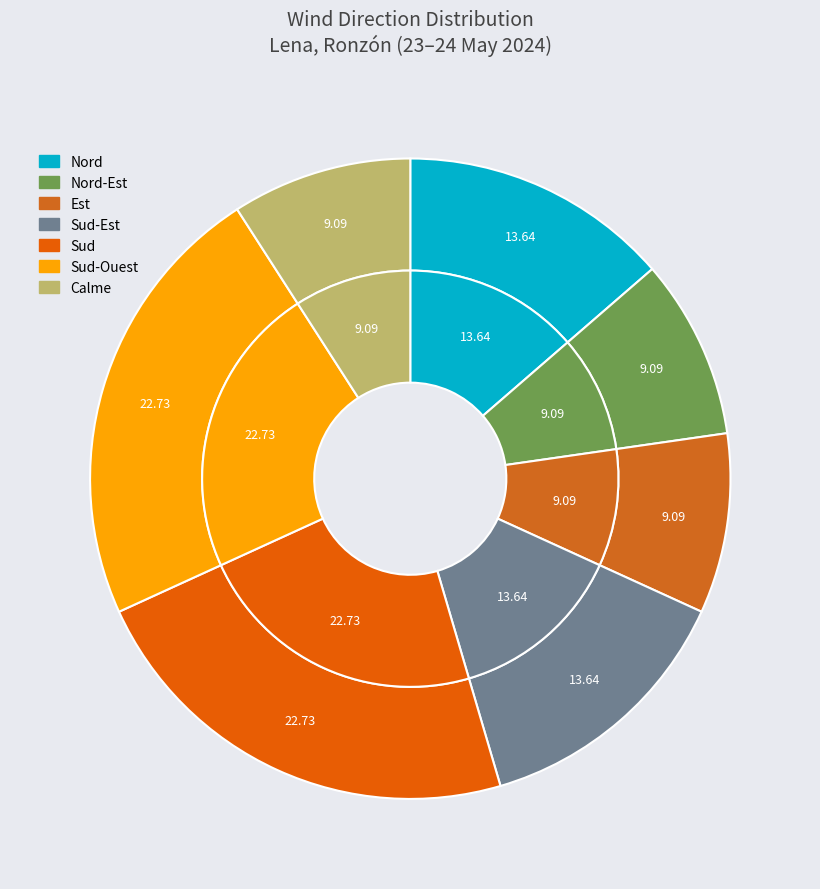

What is the largest slice in the pie chart?

Sud